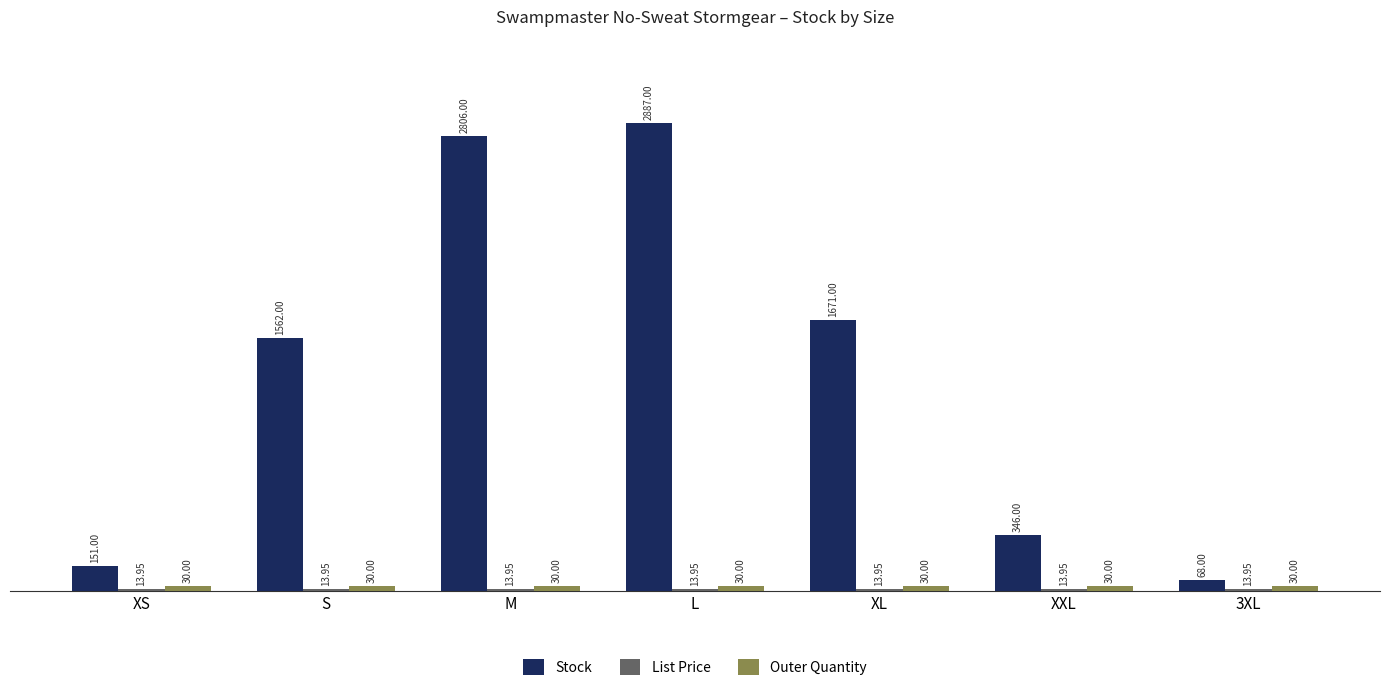

At which category is the sum across all series the highest?

L